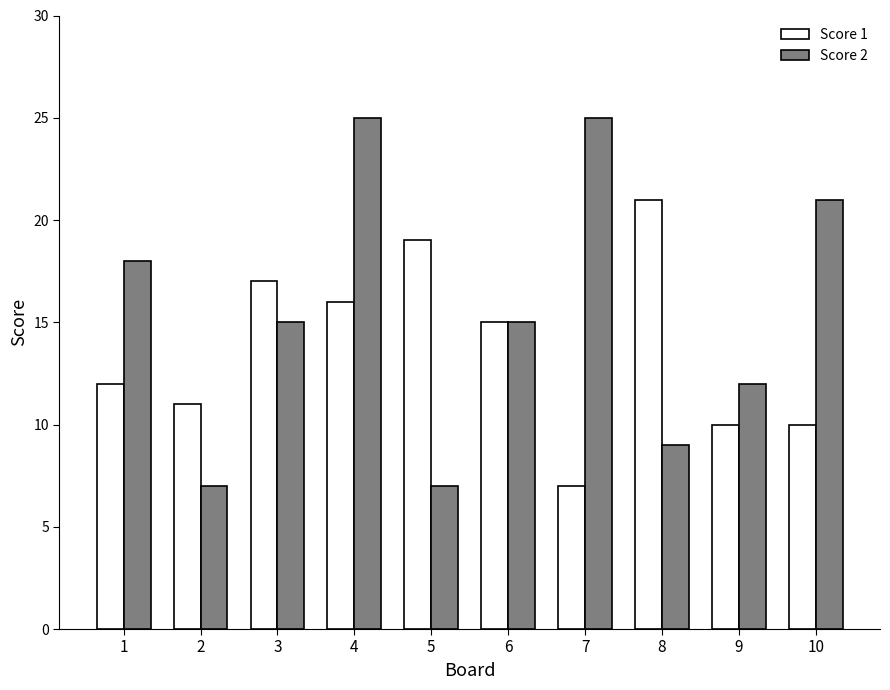

Which series changed the most between 1 and 10?

Score 2